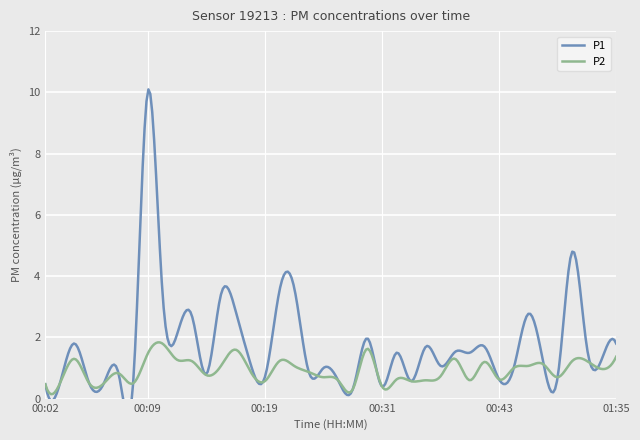

How many distinct data groups are displayed?

2